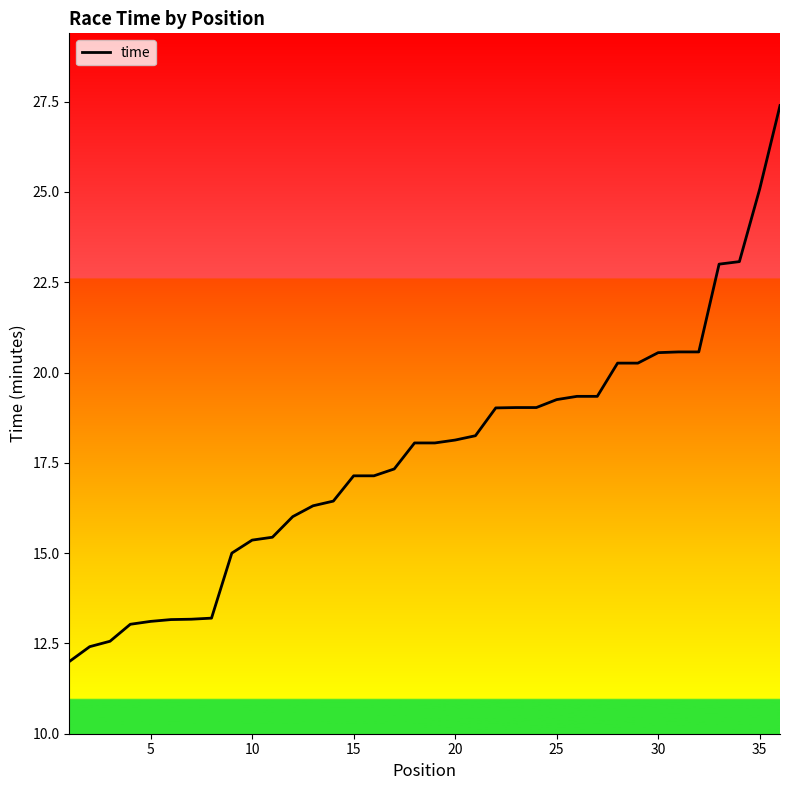

What is the maximum value shown in the chart?

27.4